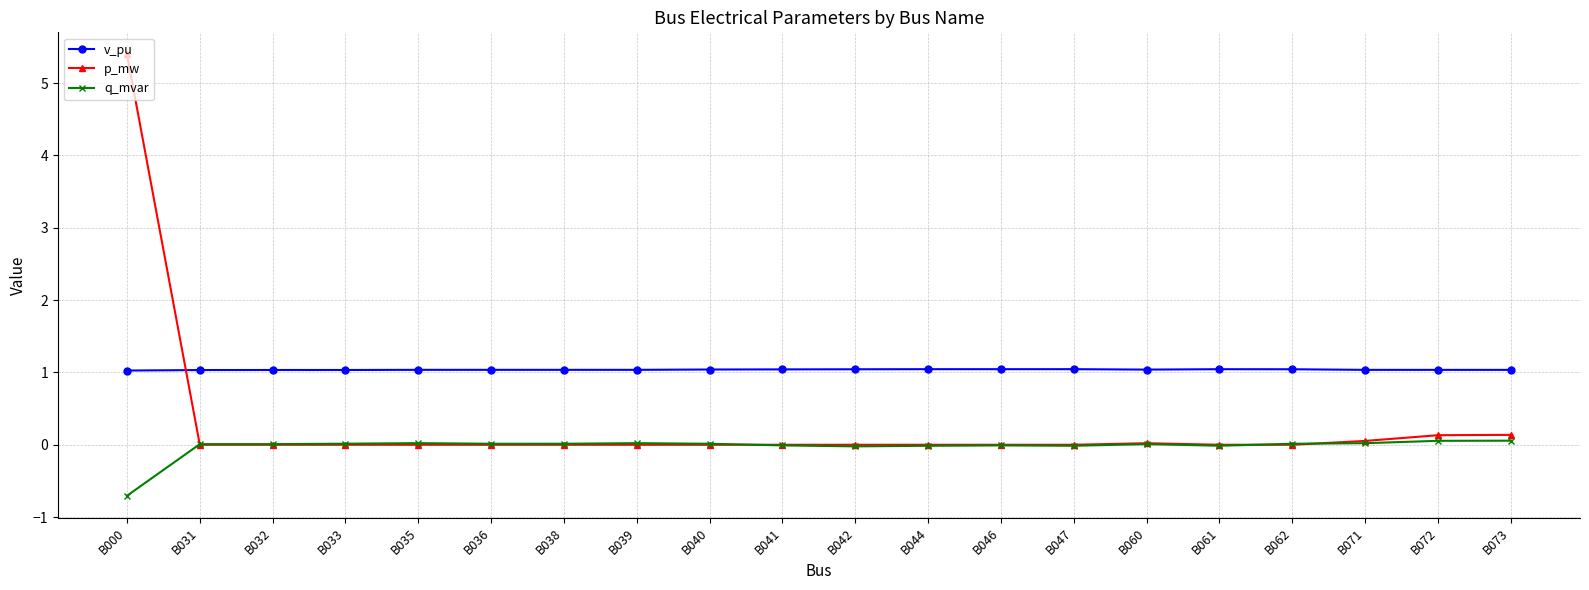

What are all the series names shown in the legend?

v_pu, p_mw, q_mvar